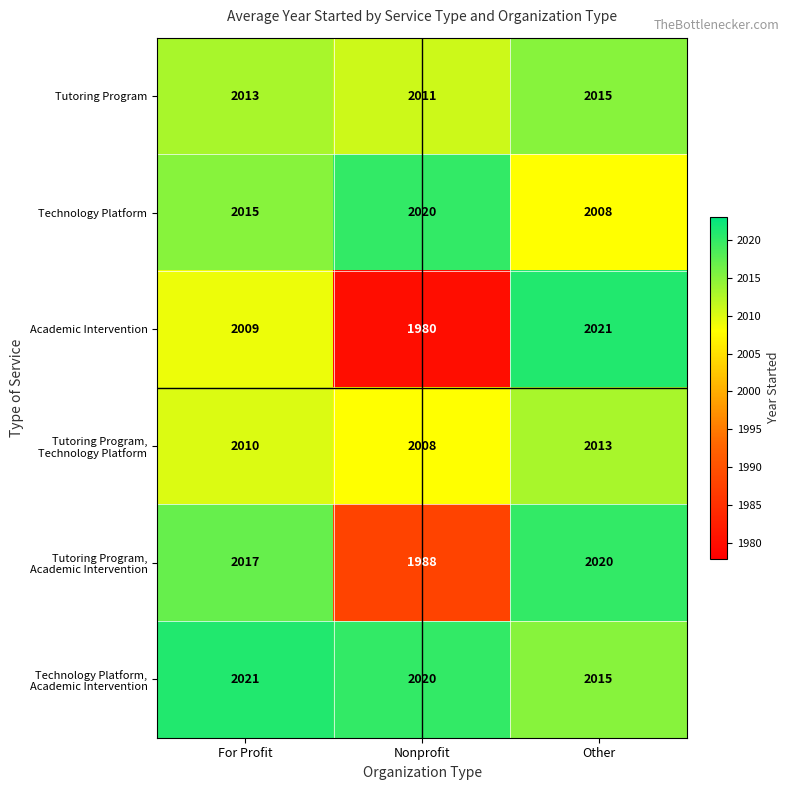

What is the spread (max minus min) of values at For Profit?

12